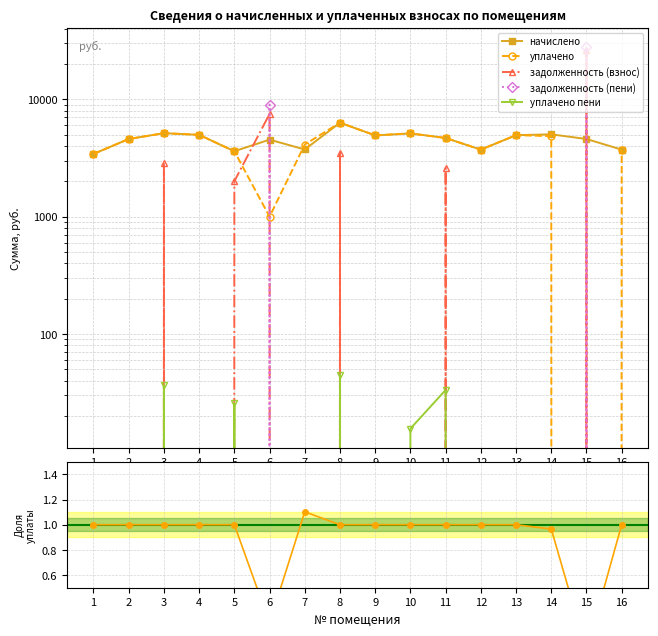

Read the уплачено value at 12.

3721.0